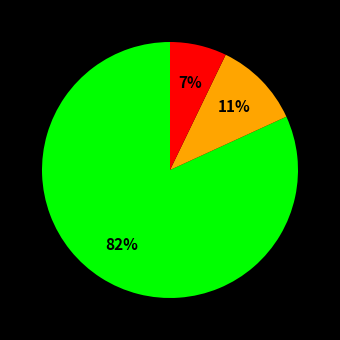

Is there a majority slice in this chart?

Yes